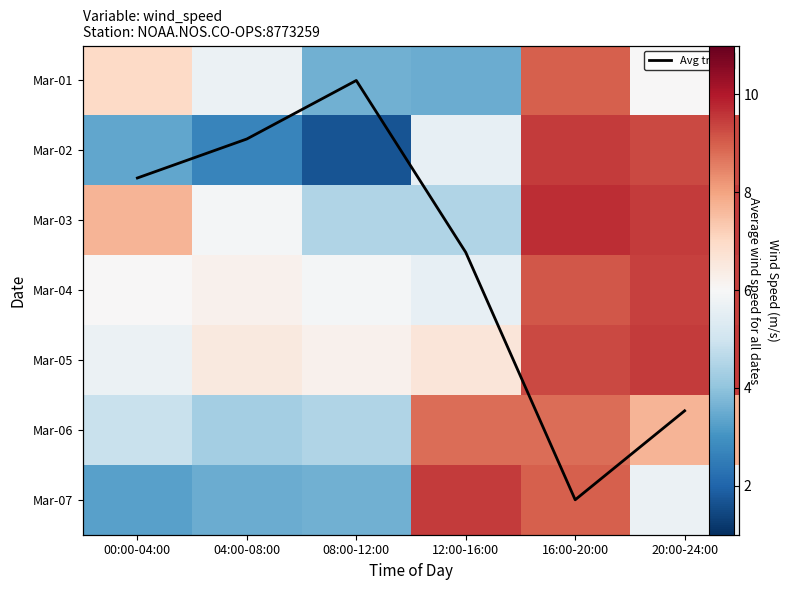

Rank the series by their maximum value, from lowest to highest.

Avg wind speed trend, Mar-06, Mar-01, Mar-04, Mar-02, Mar-05, Mar-07, Mar-03